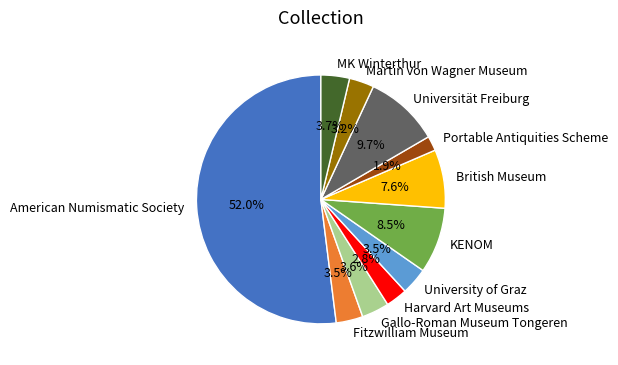

Approximately how many times larger is the value at KENOM compared to Portable Antiquities Scheme?

4.5